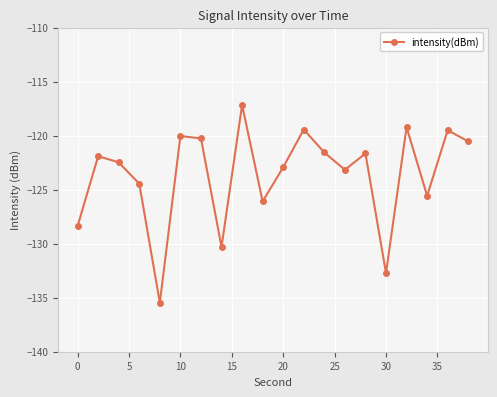

True or false: the data has more than 2 interior local peaks.

True